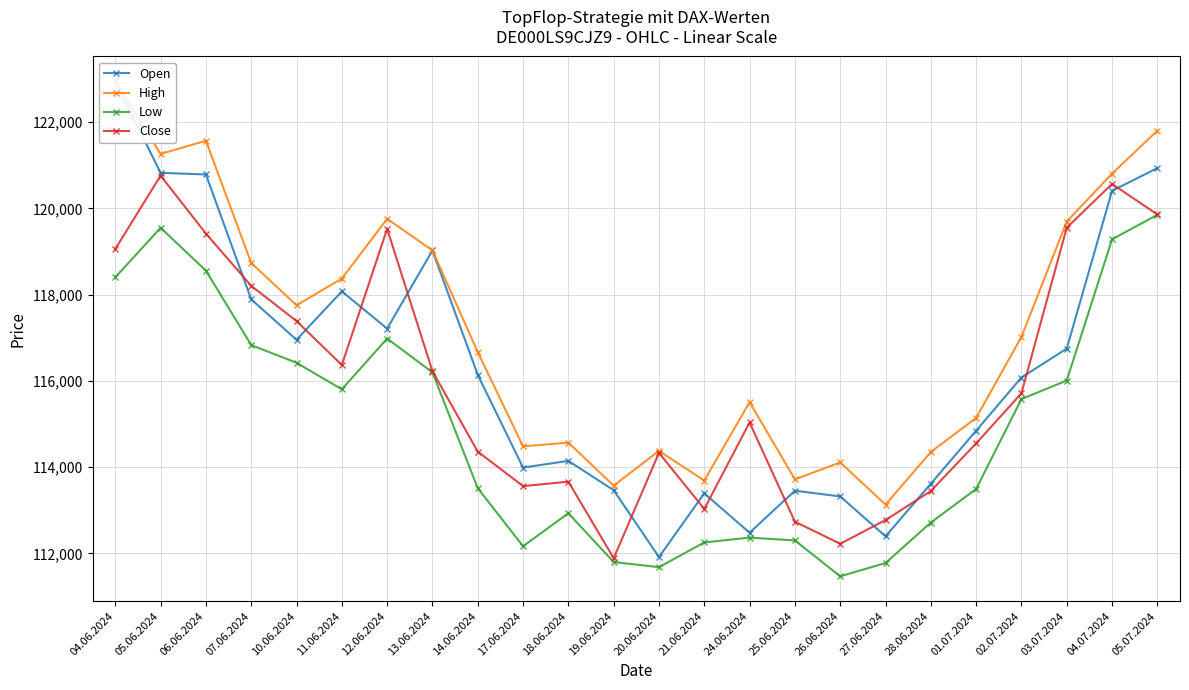

Where is Close nearest to the value 116323?

11.06.2024